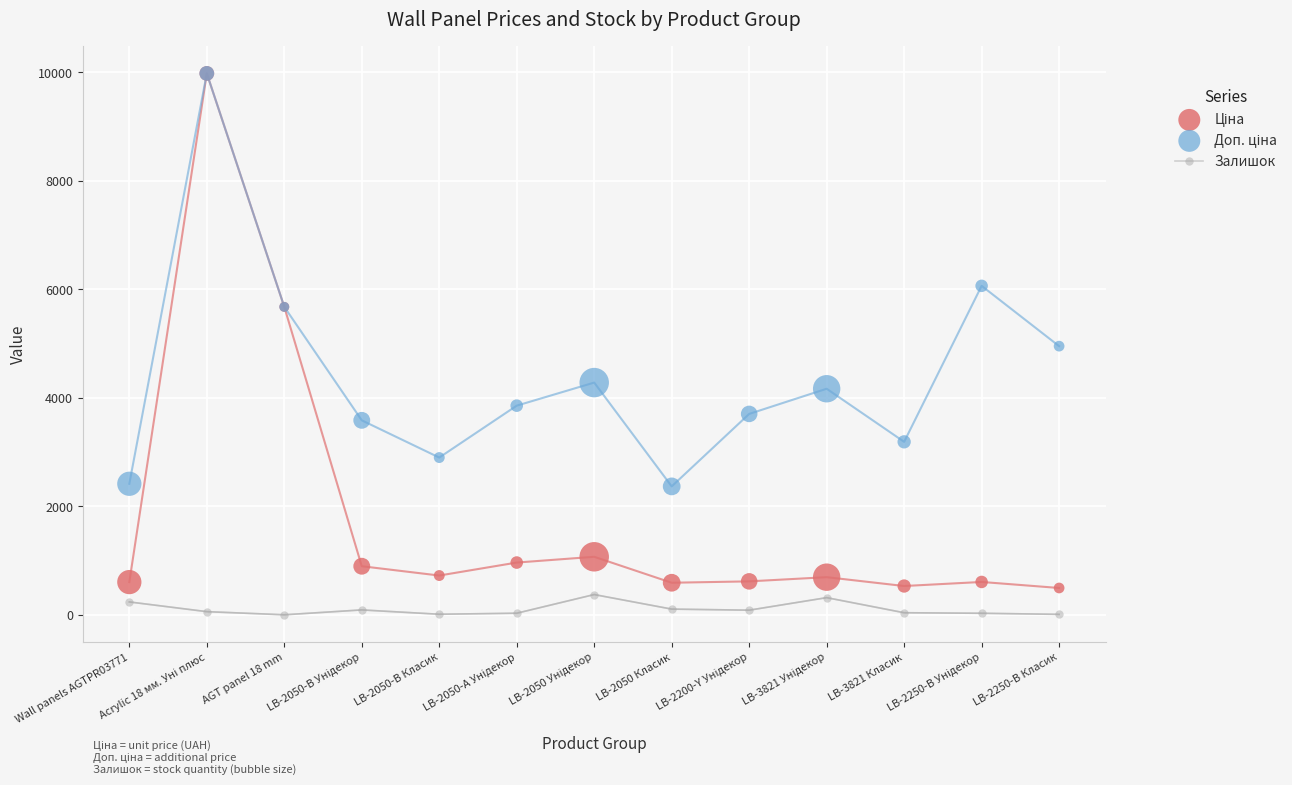

At which category is the sum across all series the highest?

Acrylic 18 мм. Уні плюс